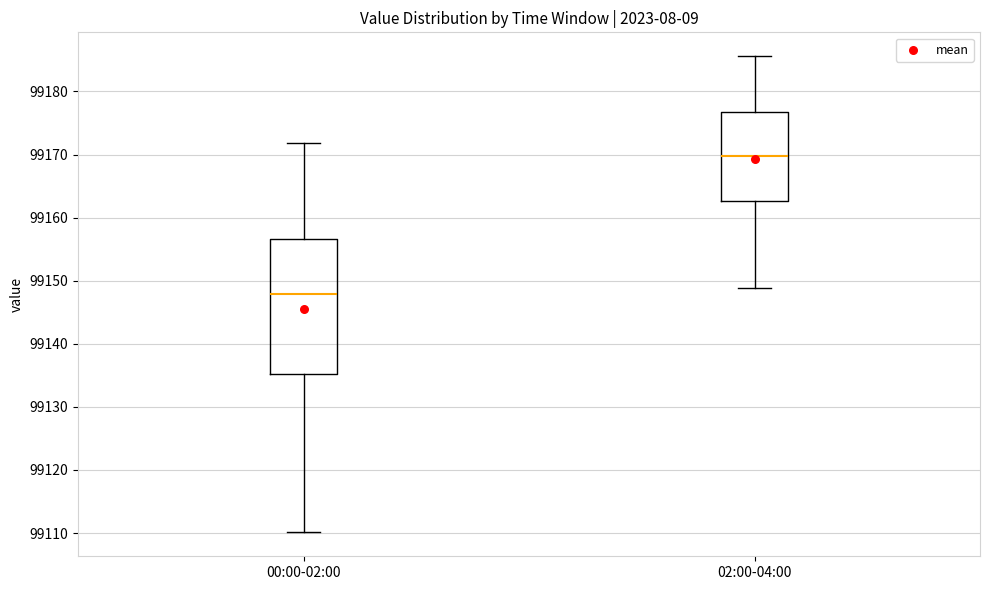

Comparing the boxes themselves (not the whiskers), which one is the tallest?

00:00-02:00